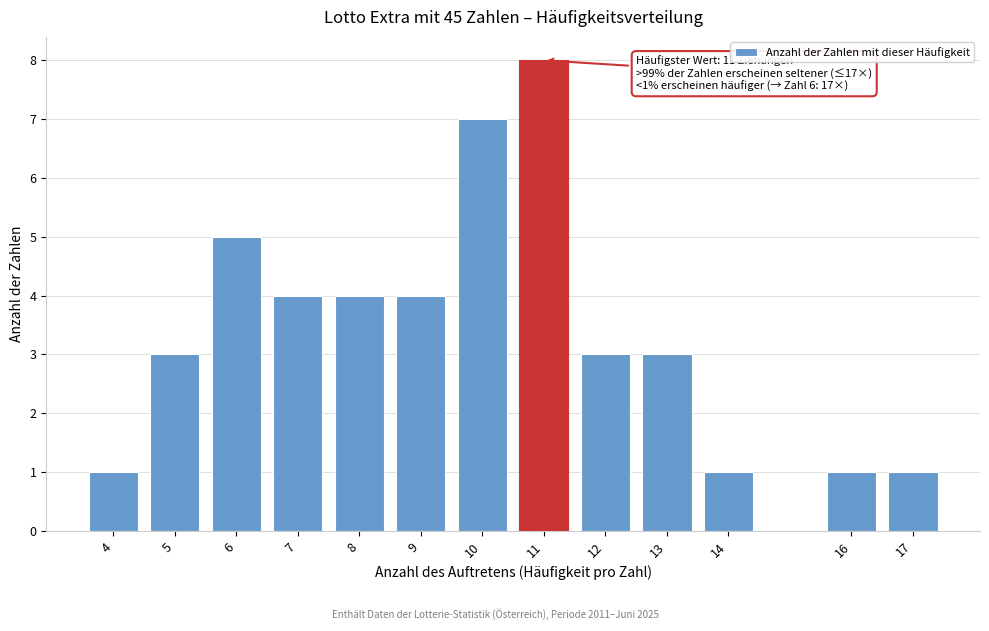

Reading left to right, list all the values displayed in this chart.

1	3	5	4	4	4	7	8	3	3	1	1	1